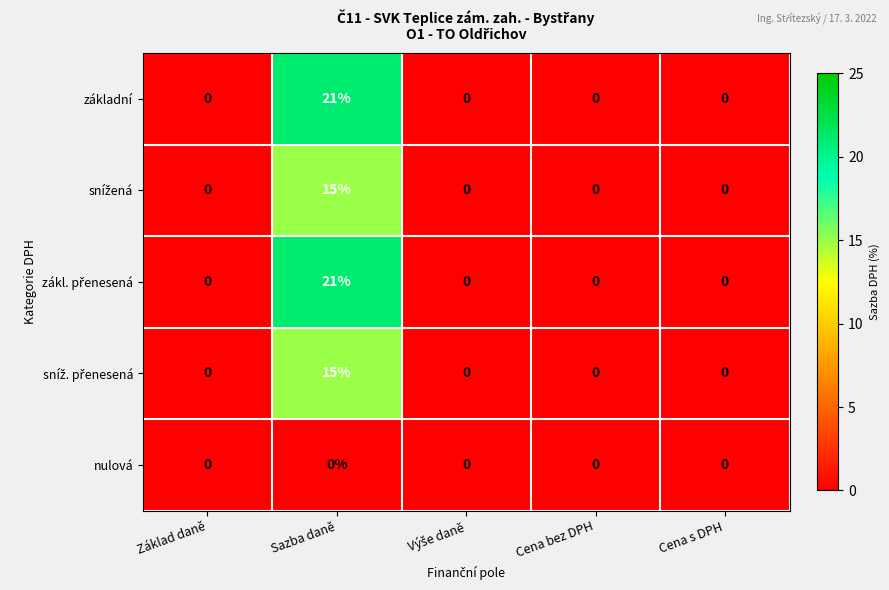

At which category is the sum across all series the highest?

Sazba daně